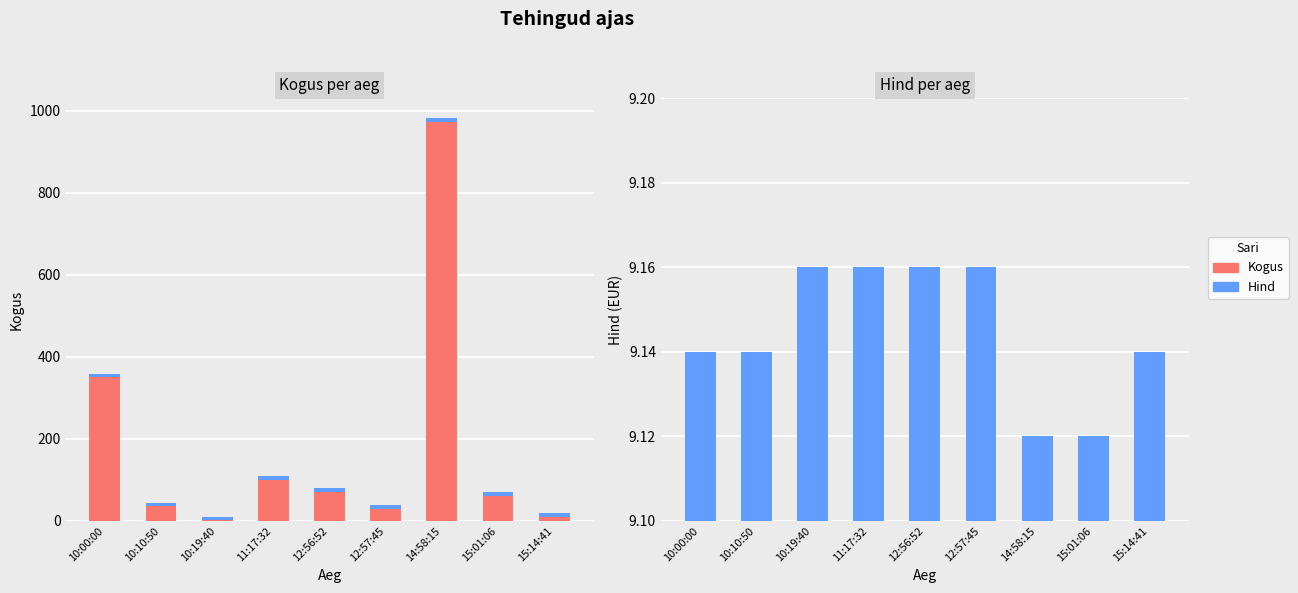

How many values in the Kogus series exceed 60?

4